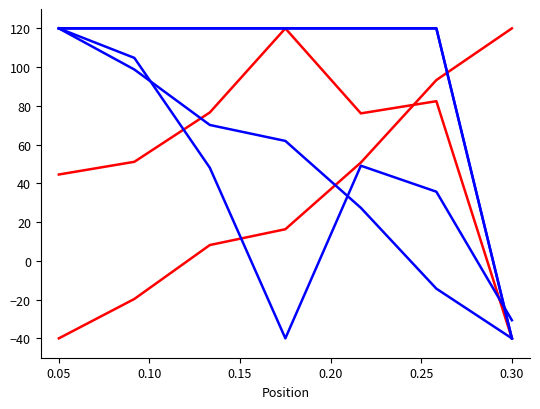

How many lines are shown in the chart?

6